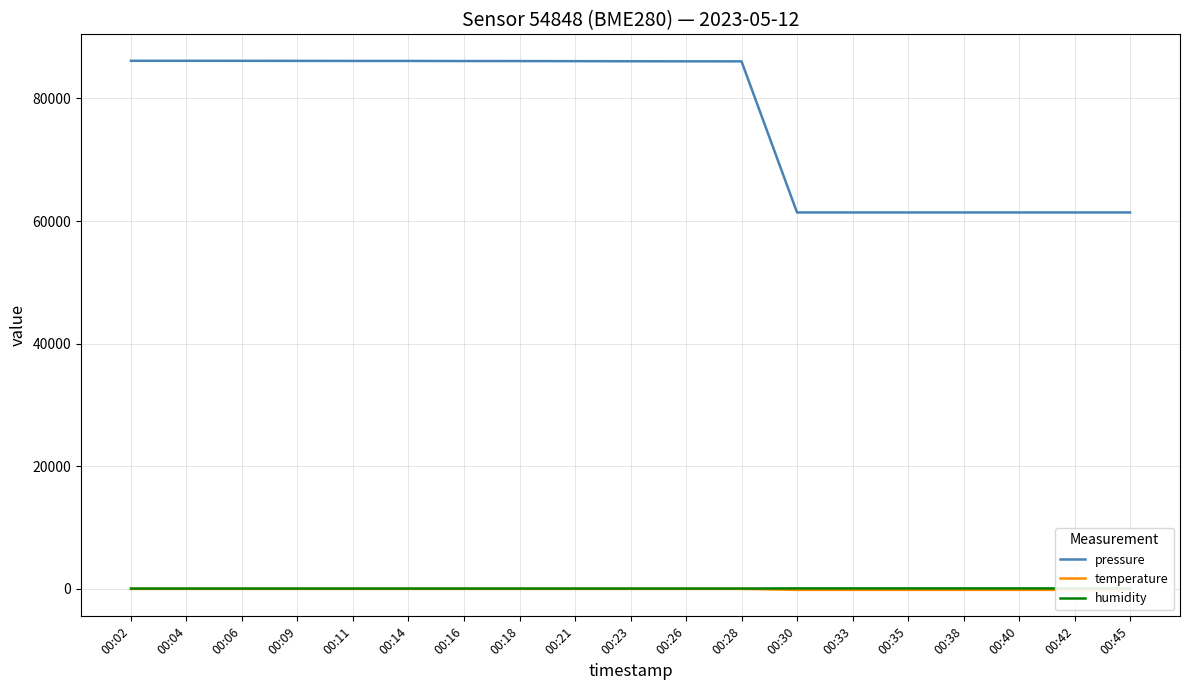

Read the pressure value at 00:14.

86105.5